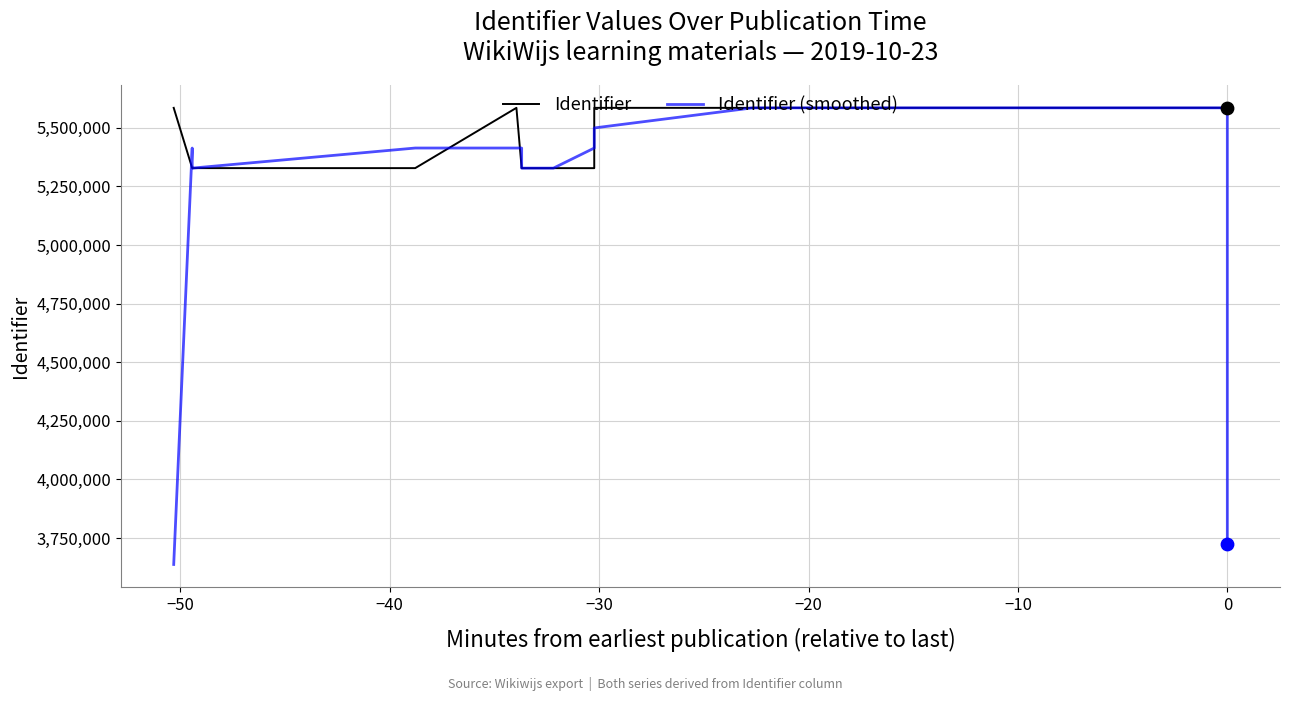

Is the value of Identifier at −40 greater than the value of Identifier (smoothed) at −60?

Yes